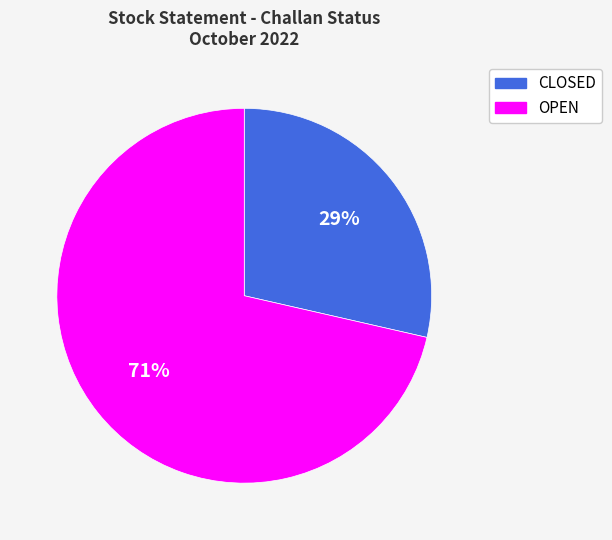

Does any single category account for the majority?

Yes